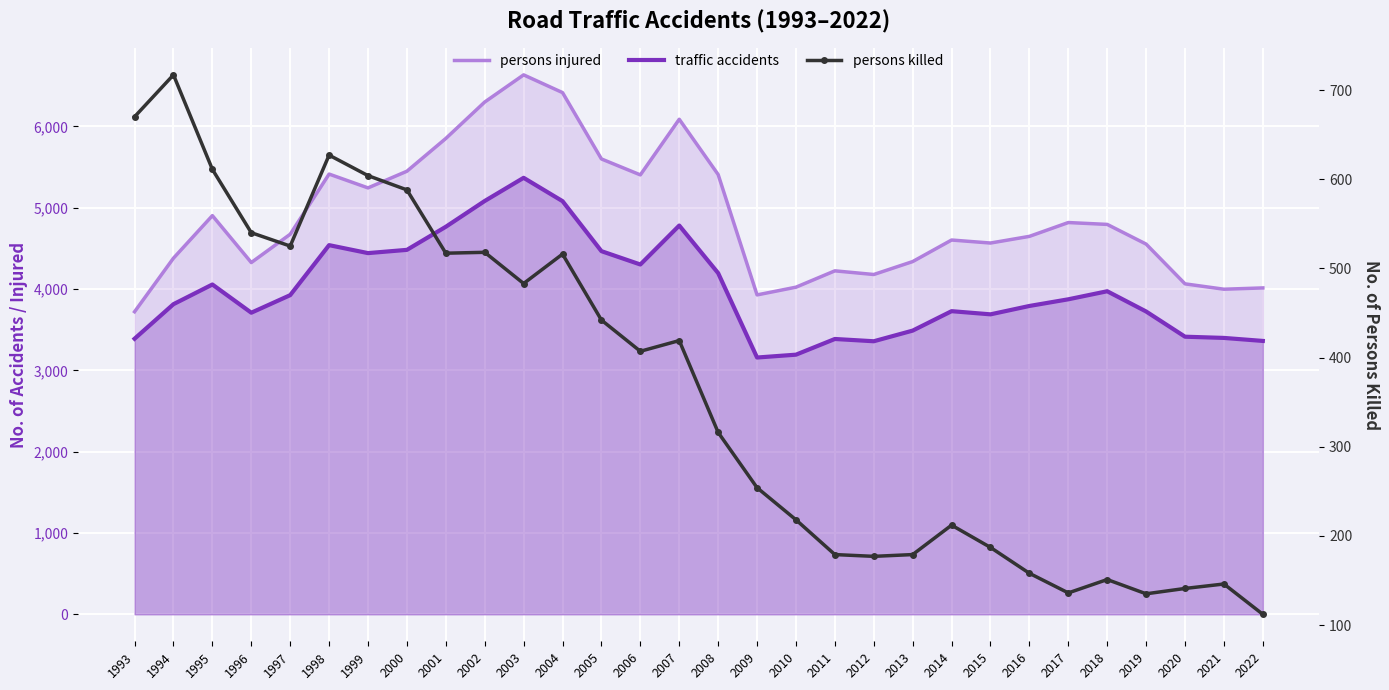

The persons killed series shows 226 at 1994. True or false?

False